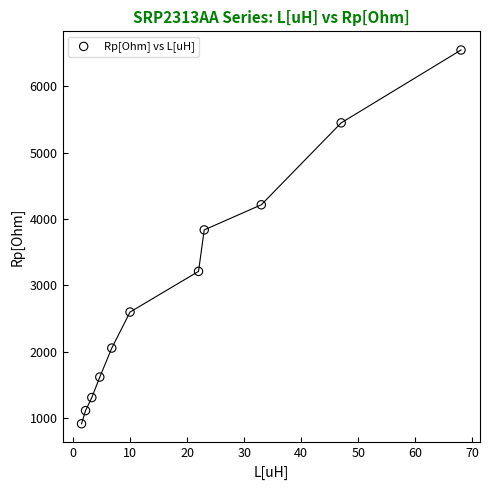

What is the range of Y values (max minus min)?

5634